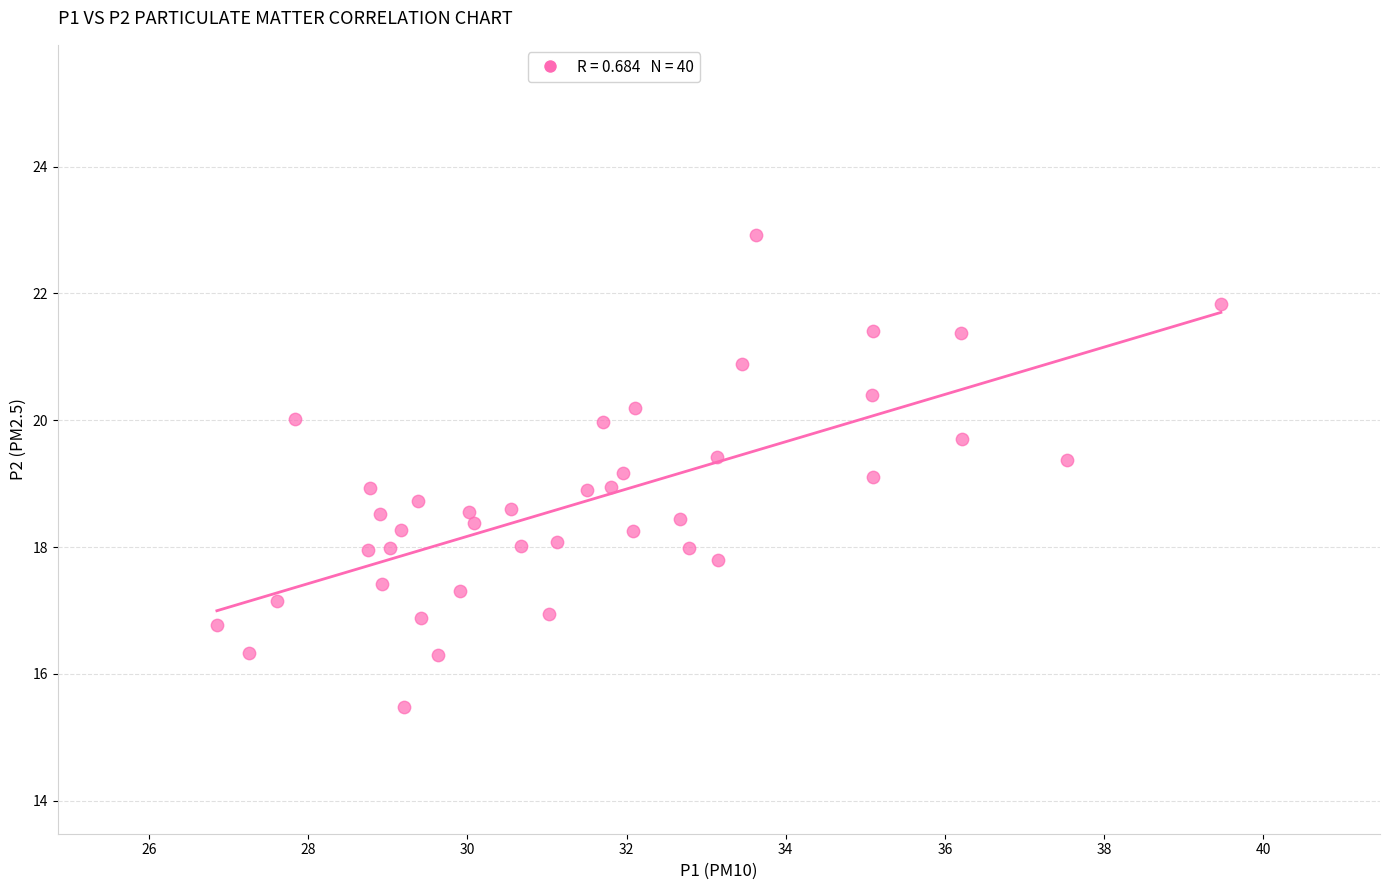

What is the range of X values (max minus min)?

12.6